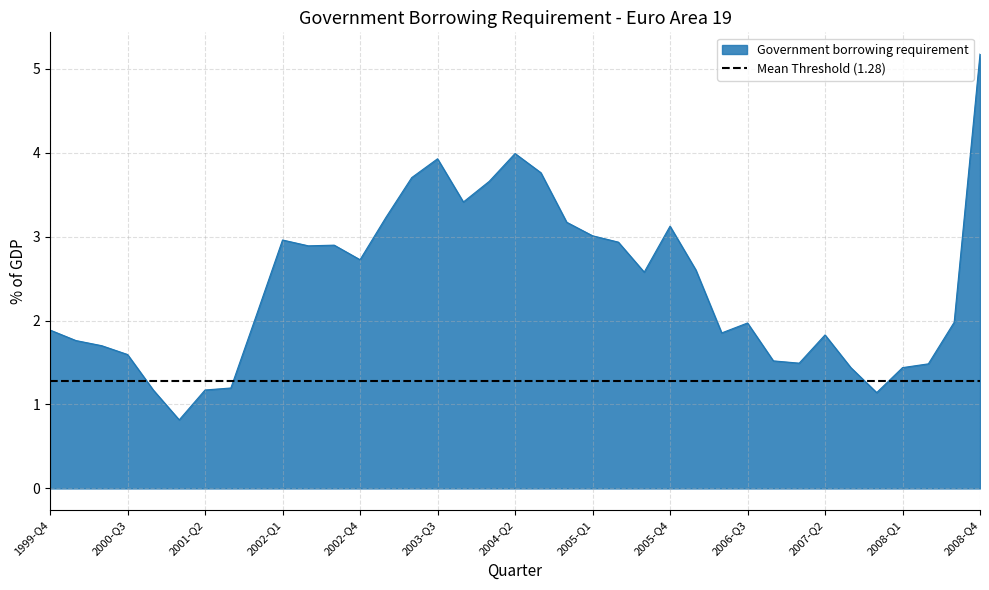

Reading right to left, what are all the values shown in this chart?

5.2	2.0	1.5	1.4	1.1	1.4	1.8	1.5	1.5	2.0	1.9	2.6	3.1	2.6	2.9	3.0	3.2	3.8	4.0	3.7	3.4	3.9	3.7	3.2	2.7	2.9	2.9	3.0	2.1	1.2	1.2	0.8	1.2	1.6	1.7	1.8	1.9